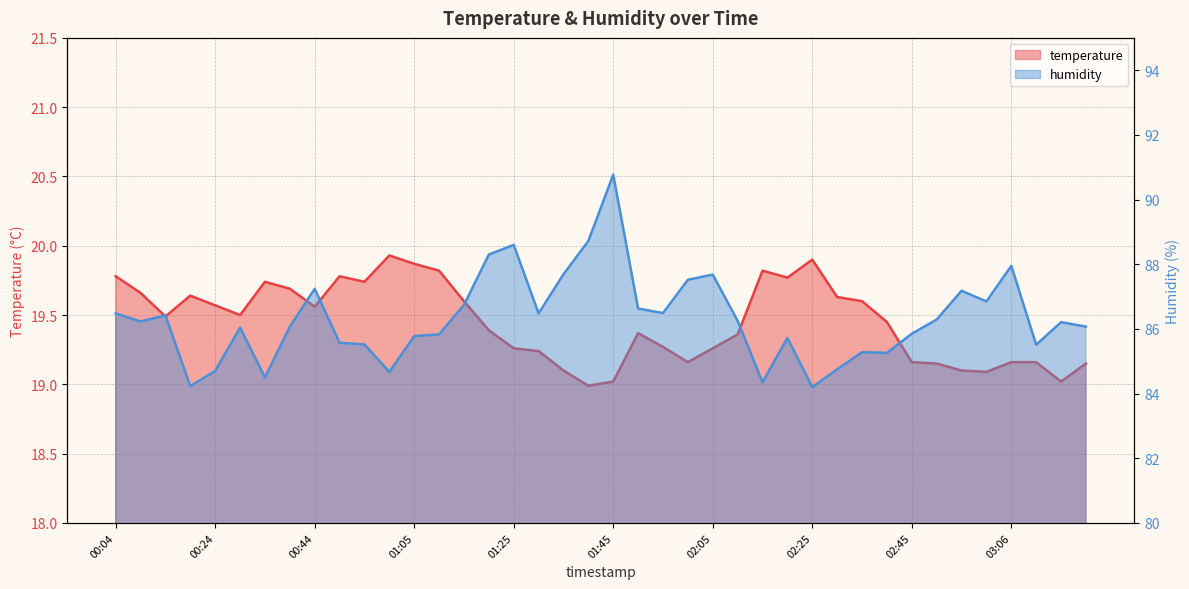

Which series has the widest spread of values?

humidity